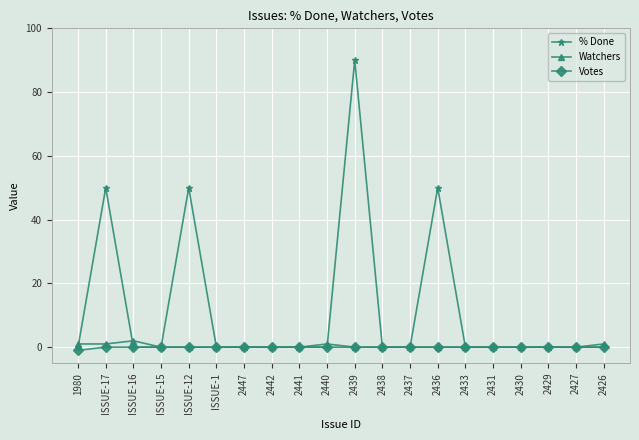

Which series has the largest range (max minus min)?

% Done